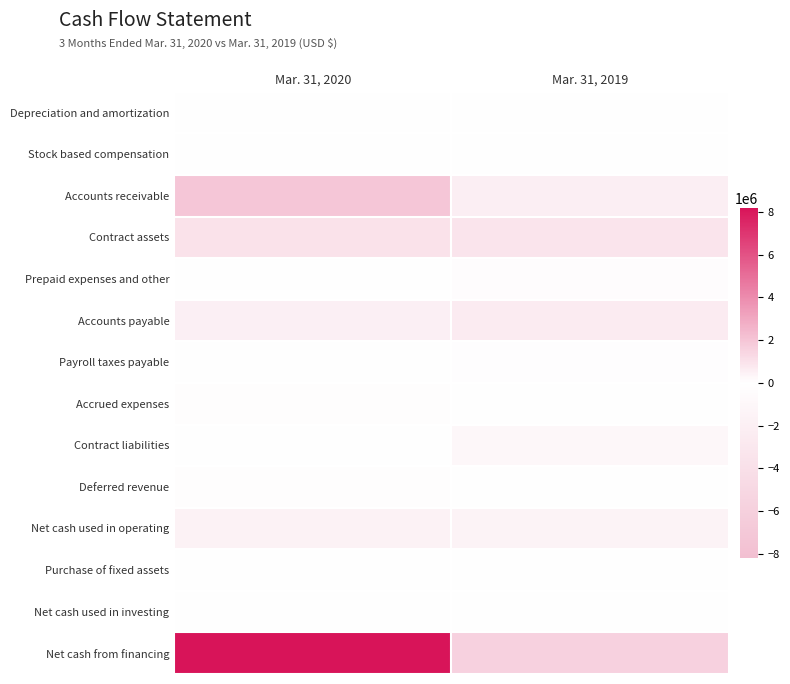

Rank the series by their maximum value, from highest to lowest.

Net cash from financing, Accounts receivable, Contract assets, Accounts payable, Prepaid expenses and other, Depreciation and amortization, Accrued expenses, Stock based compensation, Contract liabilities, Purchase of fixed assets, Net cash used in investing, Deferred revenue, Payroll taxes payable, Net cash used in operating